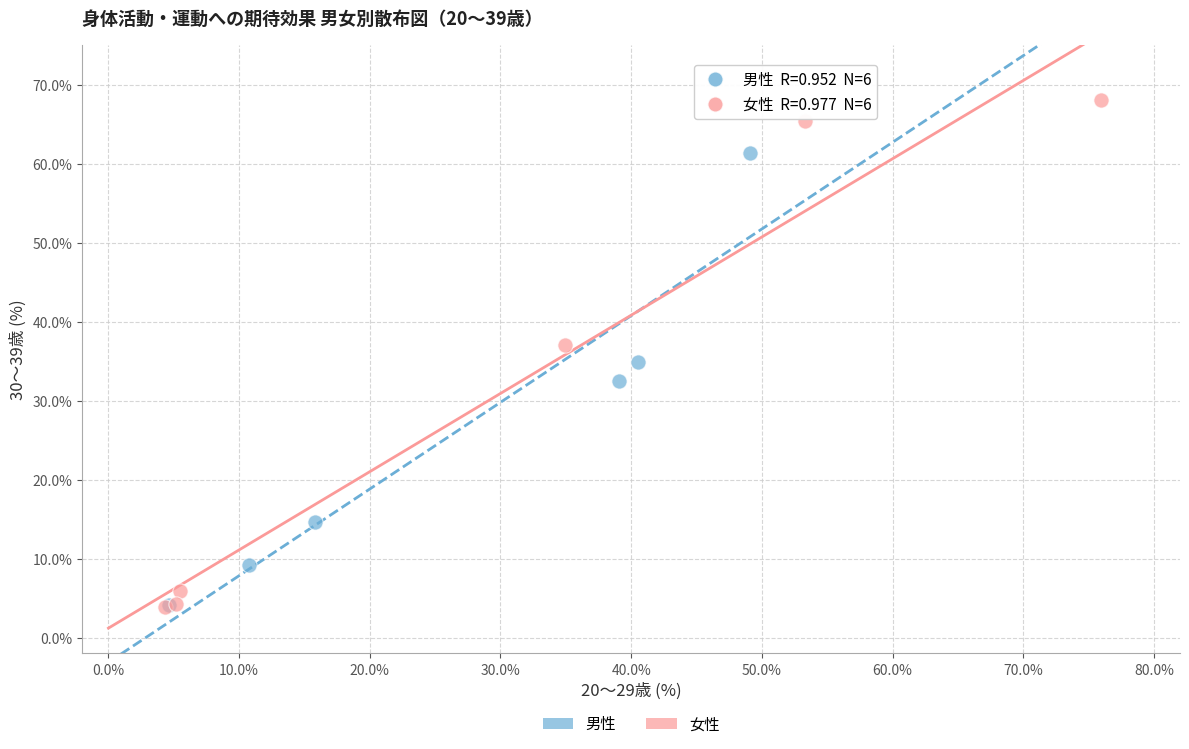

Which series has the widest spread of Y values?

女性